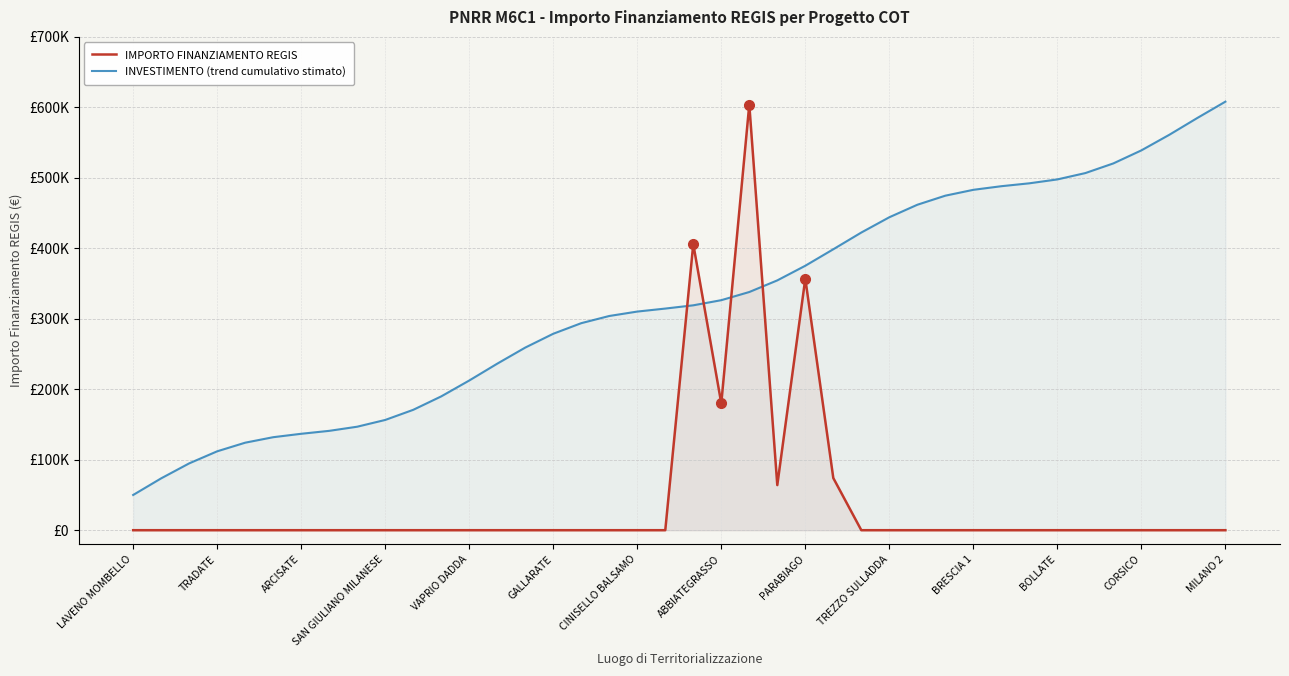

What are all the series names shown in the legend?

IMPORTO FINANZIAMENTO REGIS, INVESTIMENTO (trend cumulativo stimato)